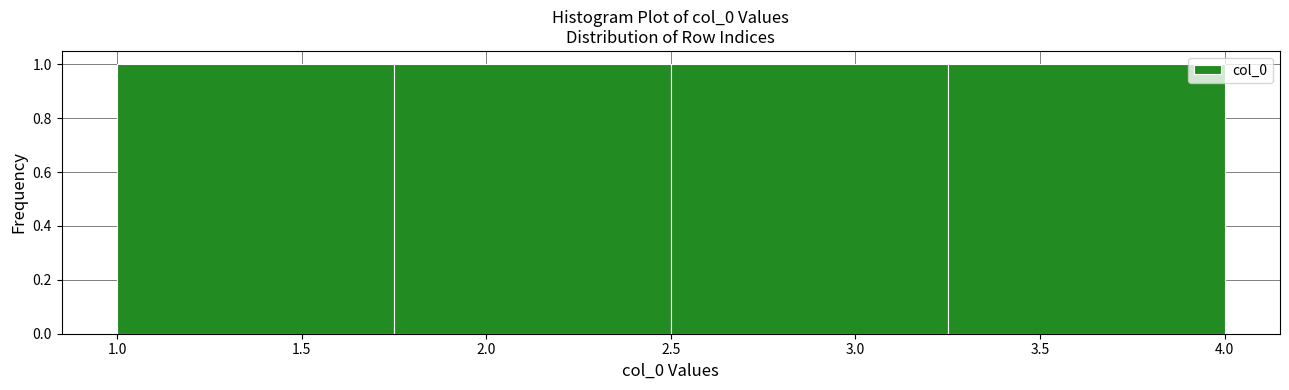

Reading left to right, list every bar in this chart as the range it spans on the x-axis followed by its height. The values are not printed on the chart, so give them approximately, as read against the axis.

1.00 to 1.75: 1
1.75 to 2.50: 1
2.50 to 3.25: 1
3.25 to 4.00: 1